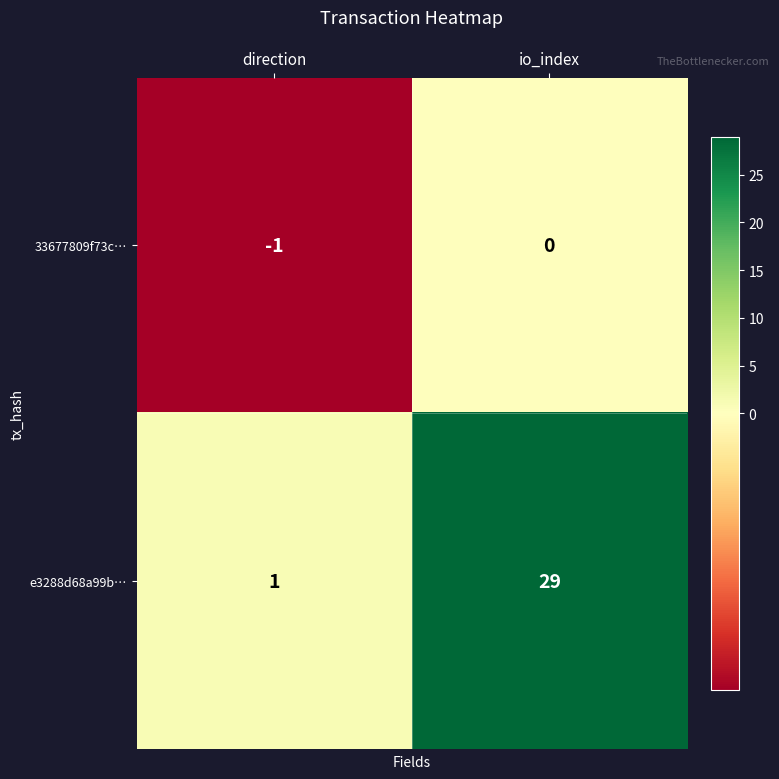

How many data points does each series have?

2